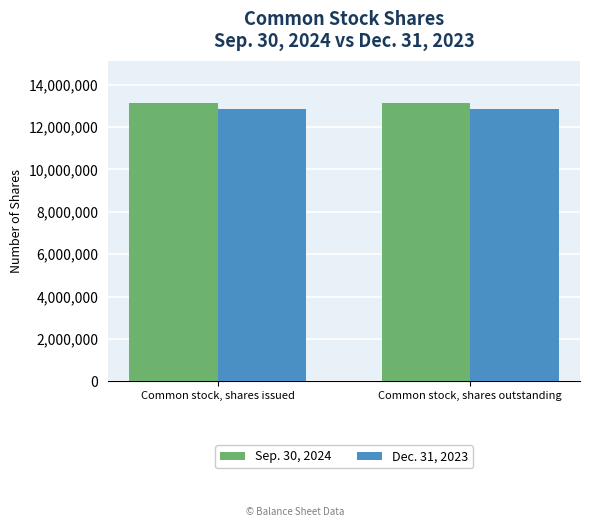

What is the maximum value for Dec. 31, 2023?

12848165